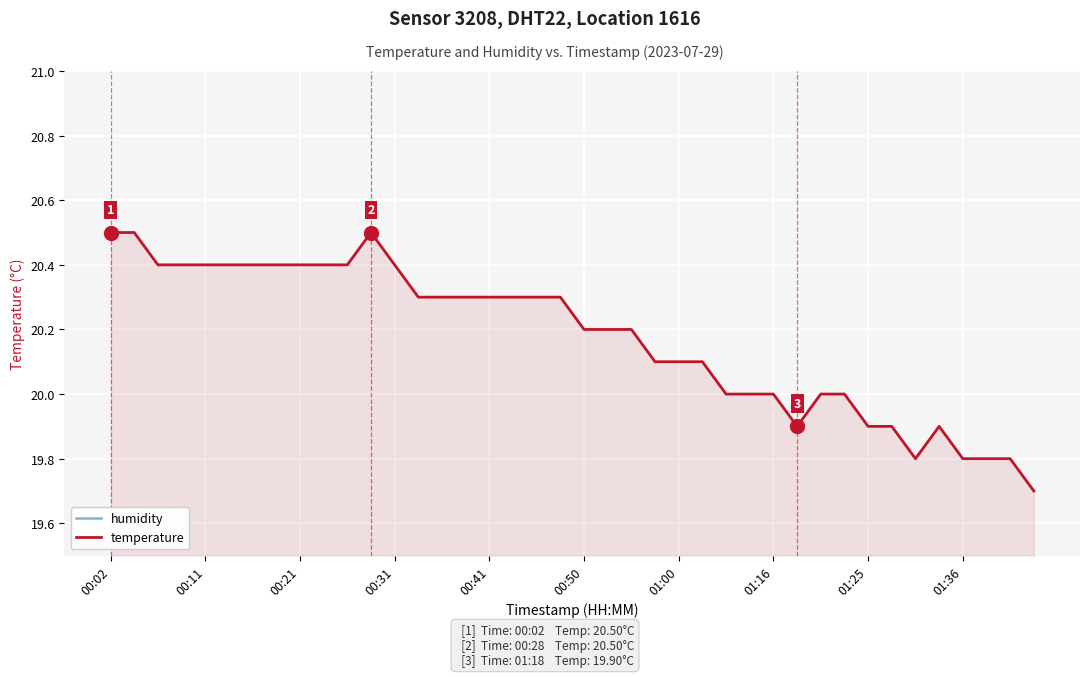

What is the difference between the second highest and second lowest values in the temperature series?

0.7